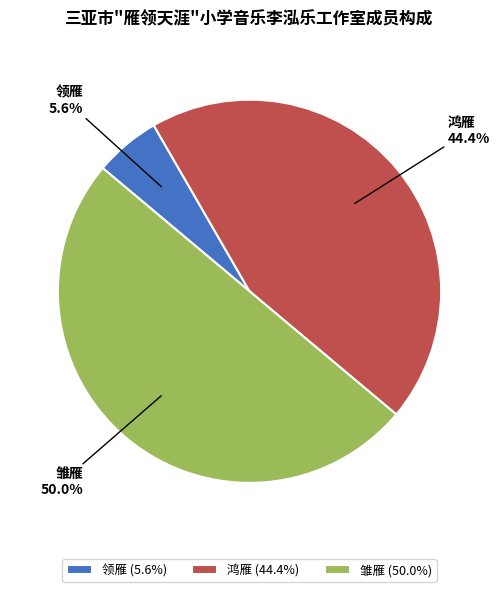

Count the number of slices in the pie.

3